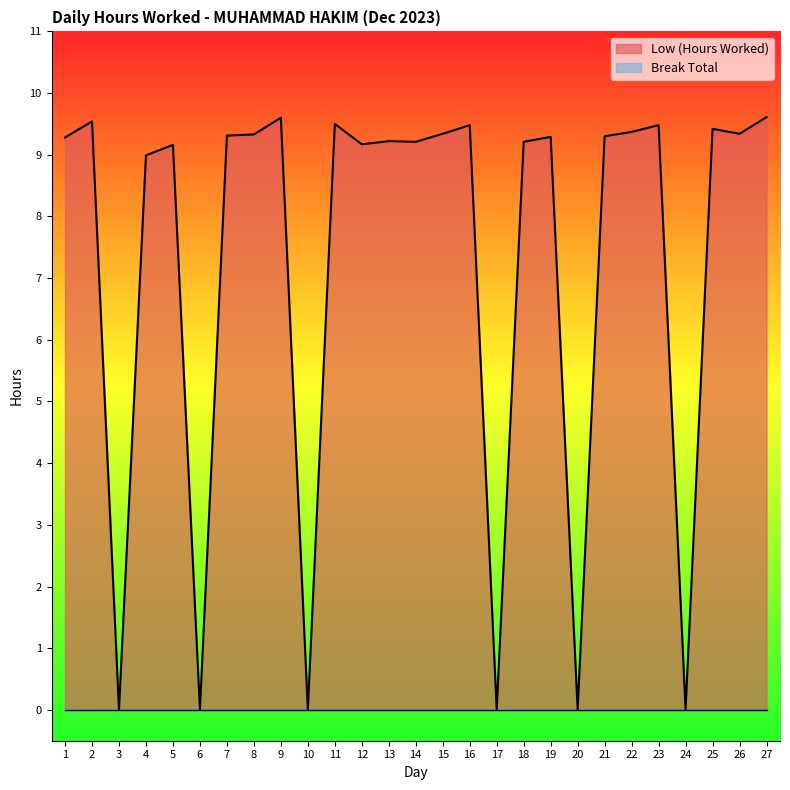

What is the value of the 26th point from the left?

9.3